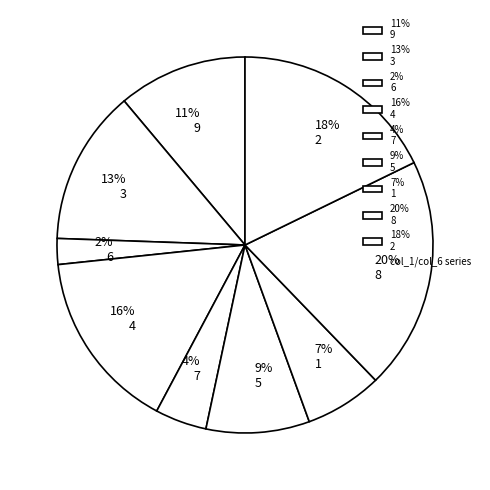

Count the number of slices in the pie.

9